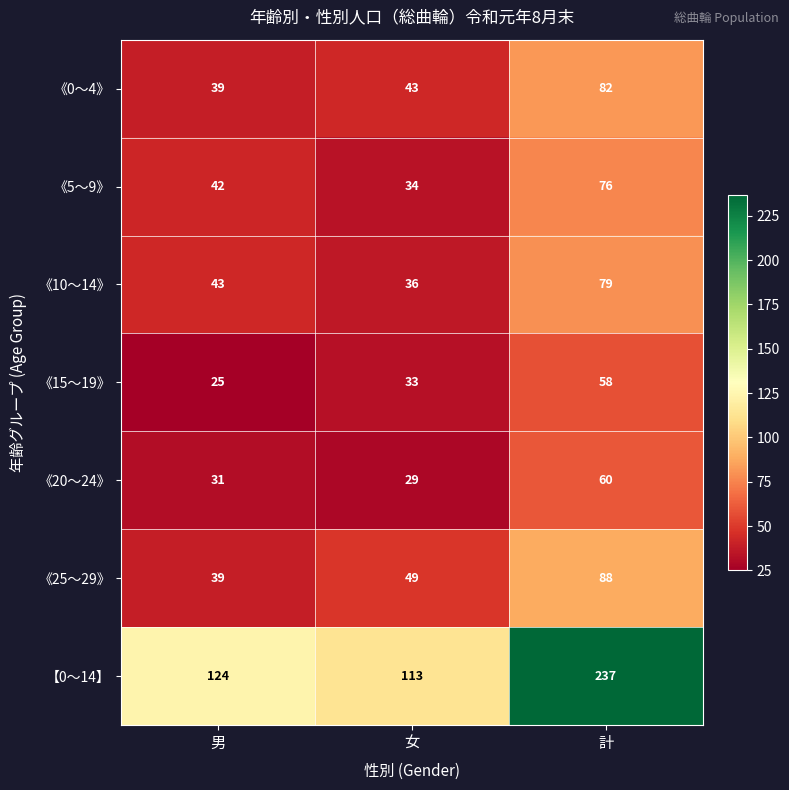

Which series changed the most between 男 and 計?

【0～14】